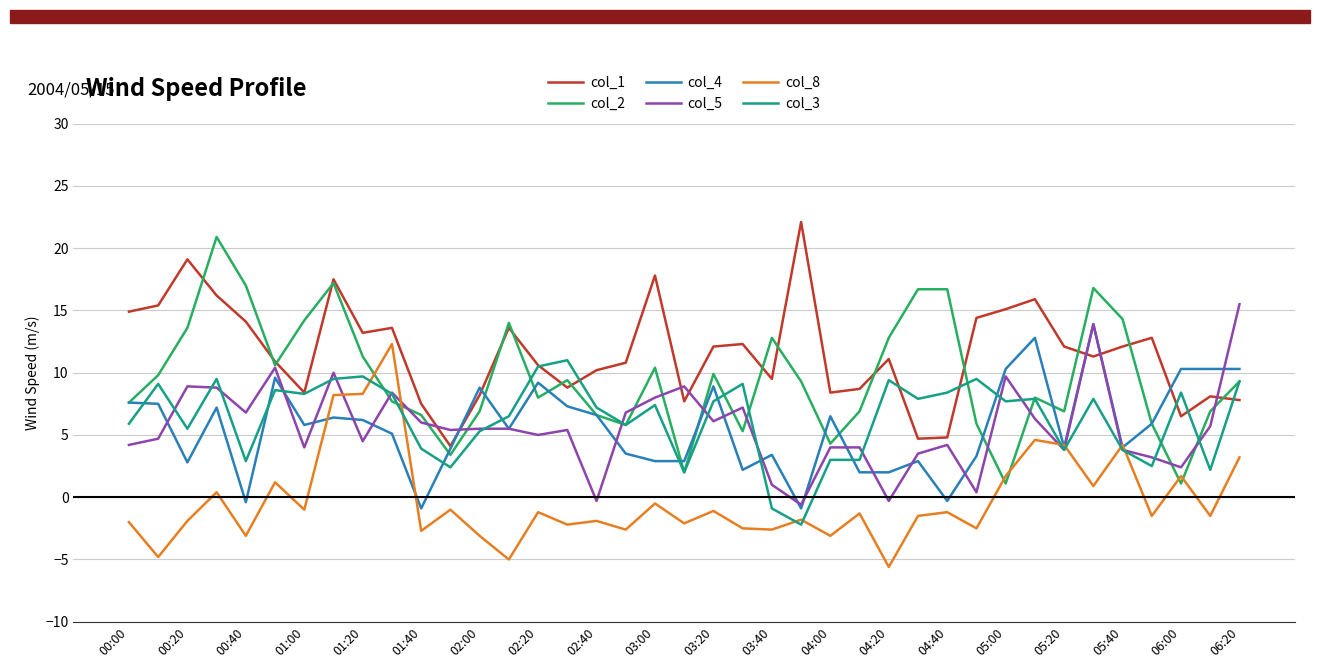

Does the chart display data point markers on the line(s)?

No